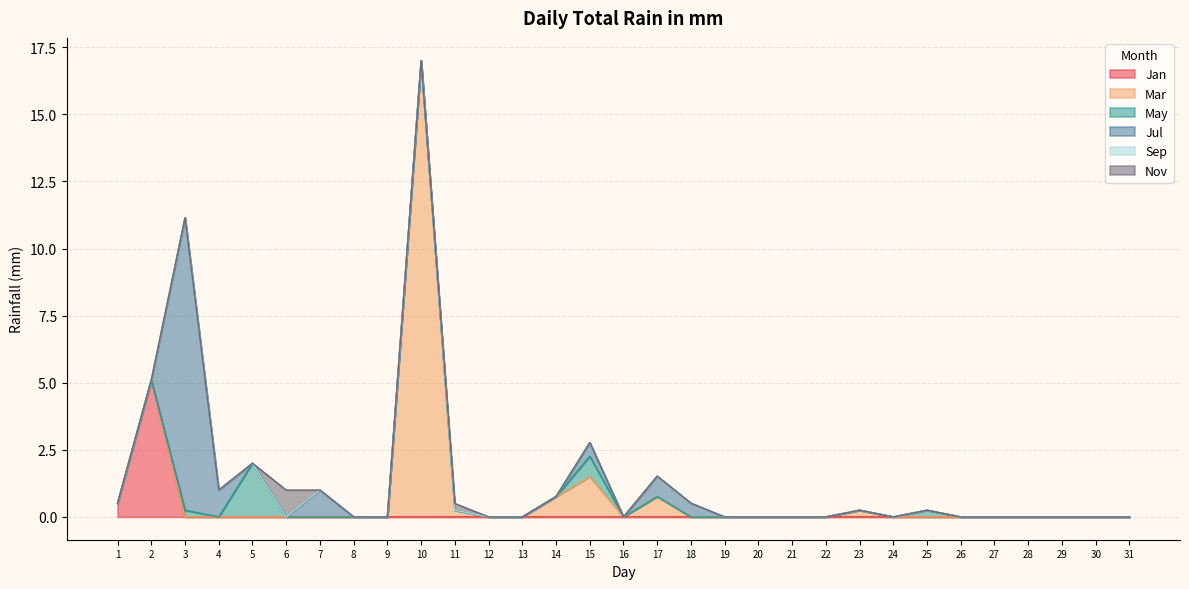

Which series ends up on top after the final intersection of Jan and May?

May